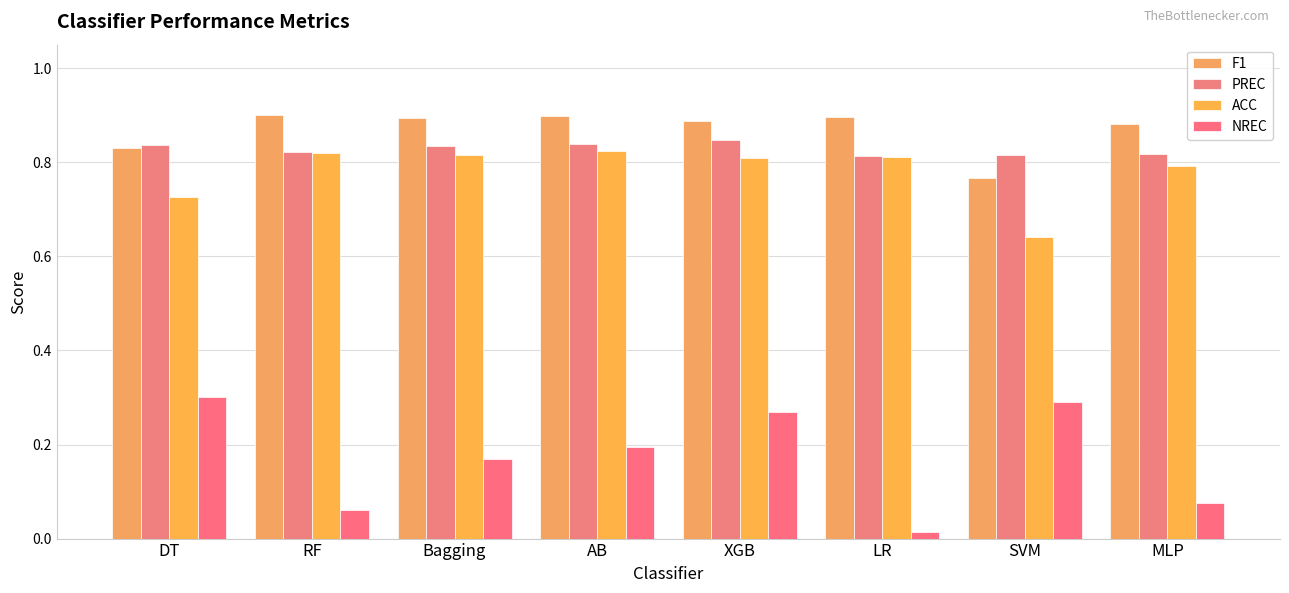

What are all the series names shown in the legend?

F1, PREC, ACC, NREC